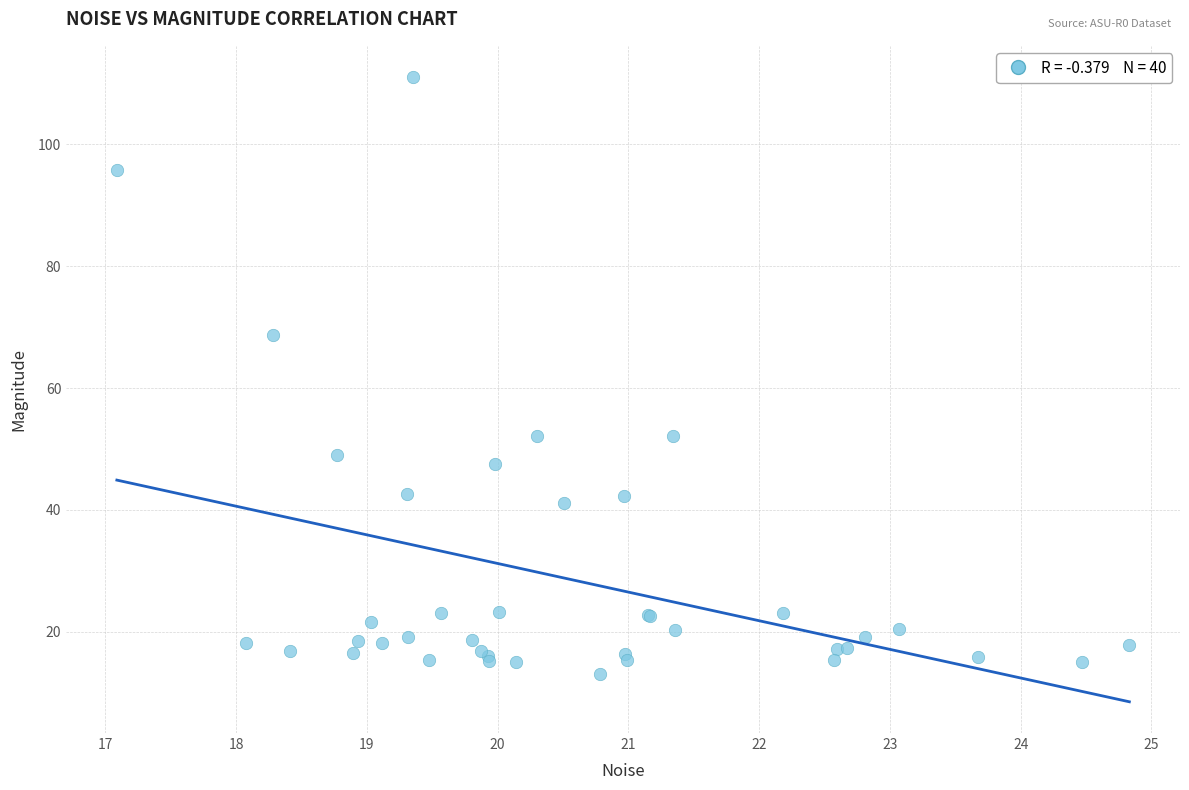

What Y value in the scatter plot is closest to 62?

68.7